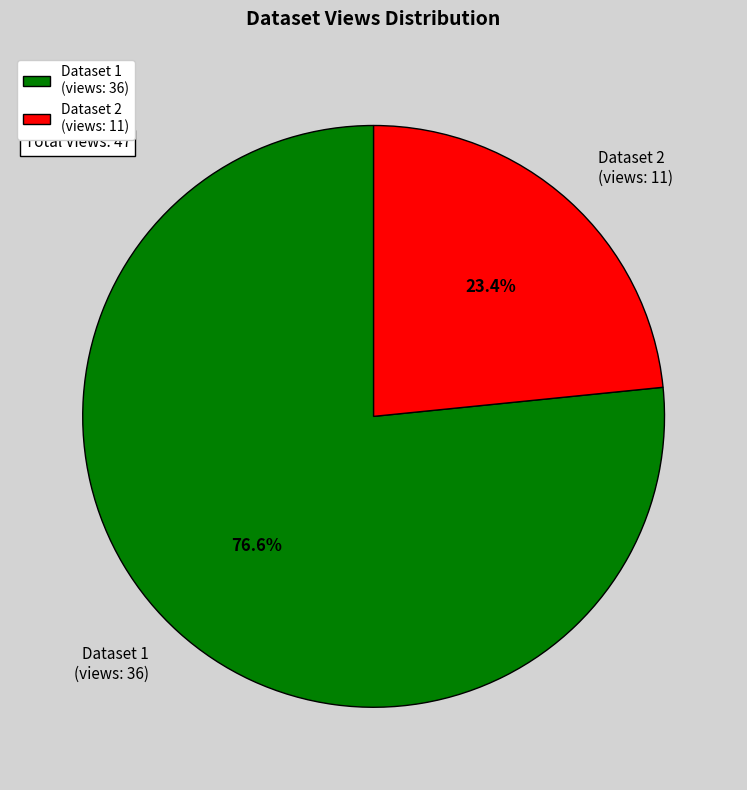

Which slice is the largest?

Dataset 1 (views: 36)